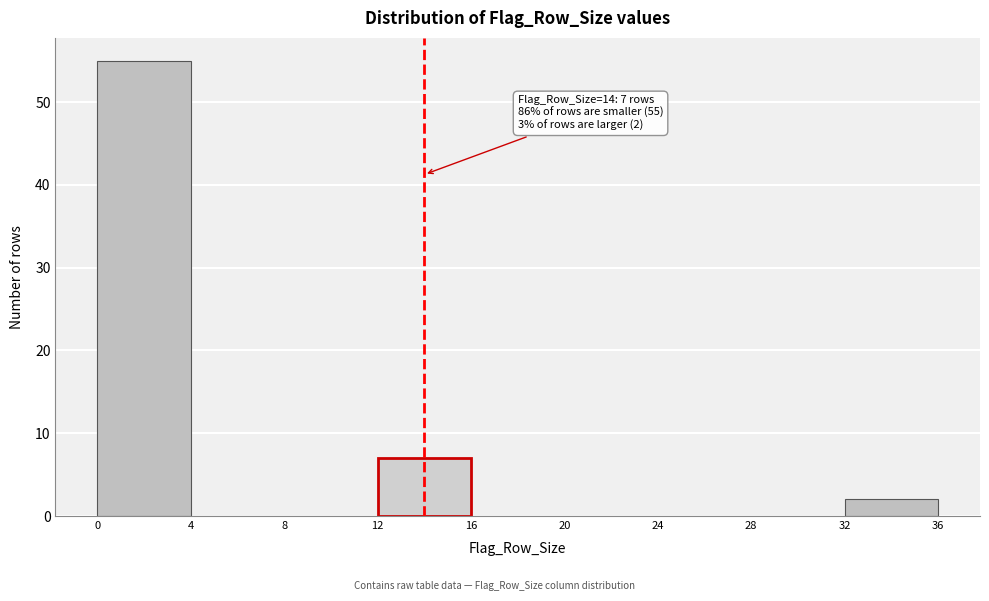

Over which range of the x-axis is the bar tallest?

0 to 4